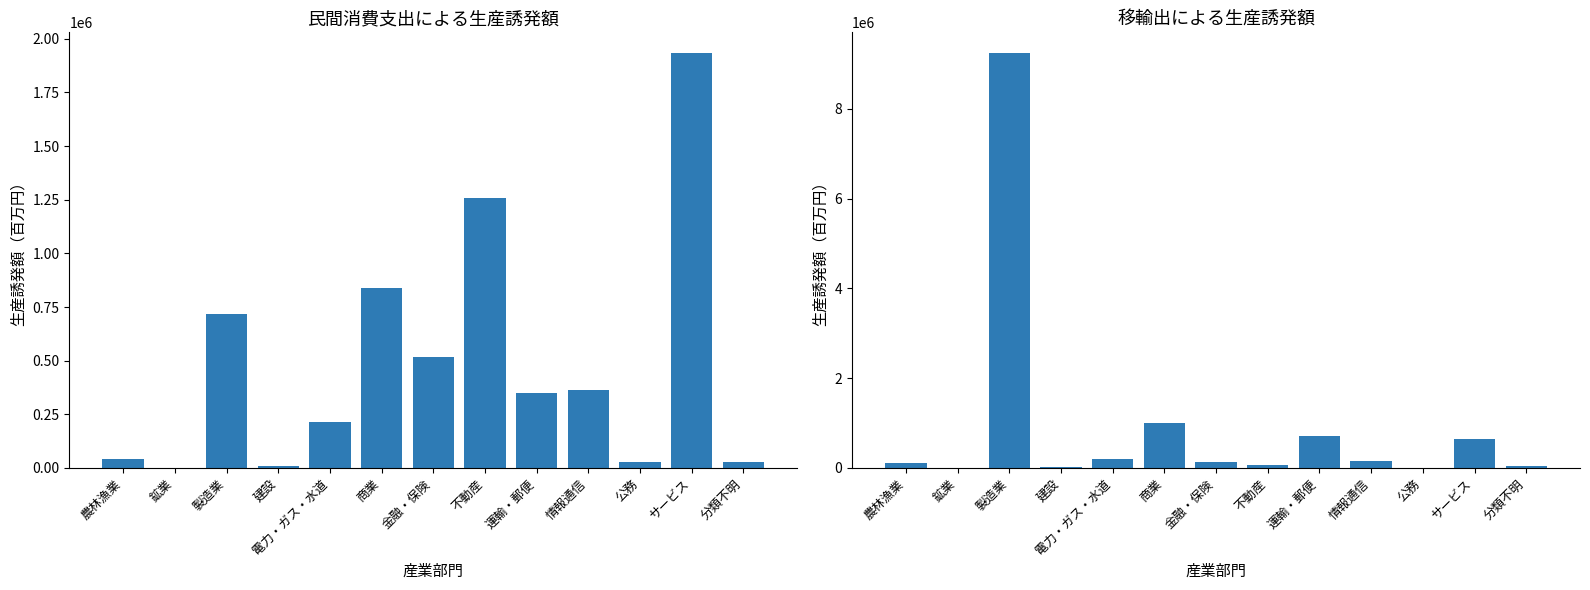

At which label does 移輸出 reach its minimum?

鉱業